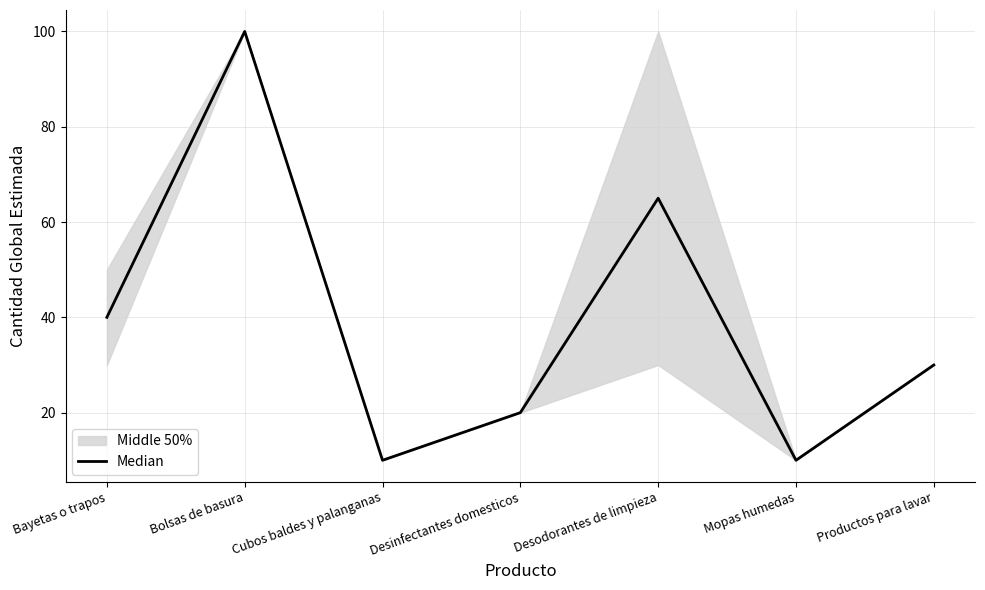

What is the ratio of the value at Desinfectantes domesticos to the value at Desodorantes de limpieza?

0.3